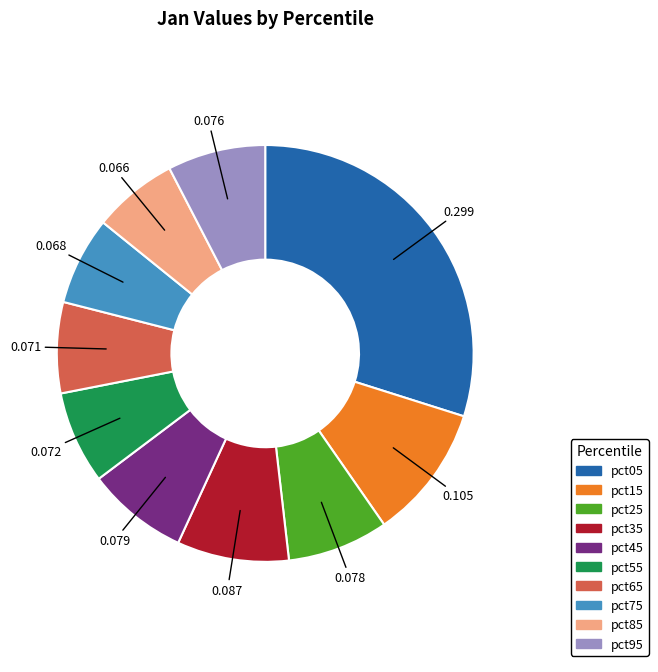

Is it true that pct95 is 22% of the pie?

False